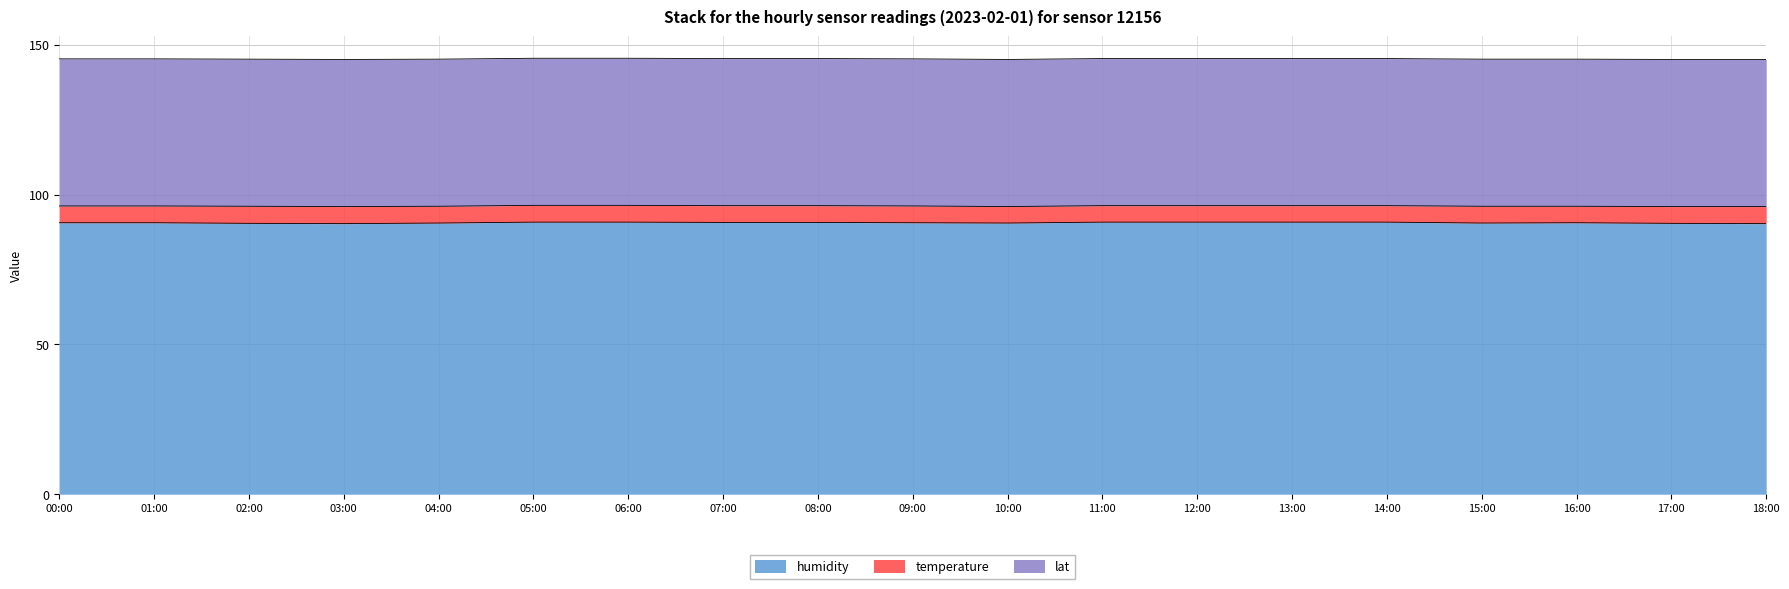

What is the average value of the lat series?

49.1